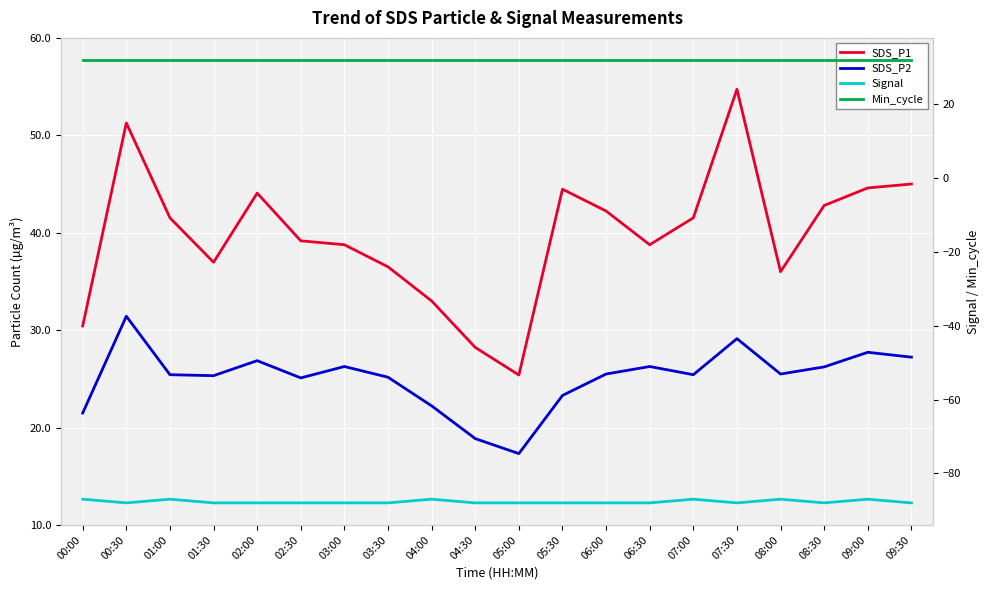

Which series changed the most between 02:30 and 04:30?

SDS_P1